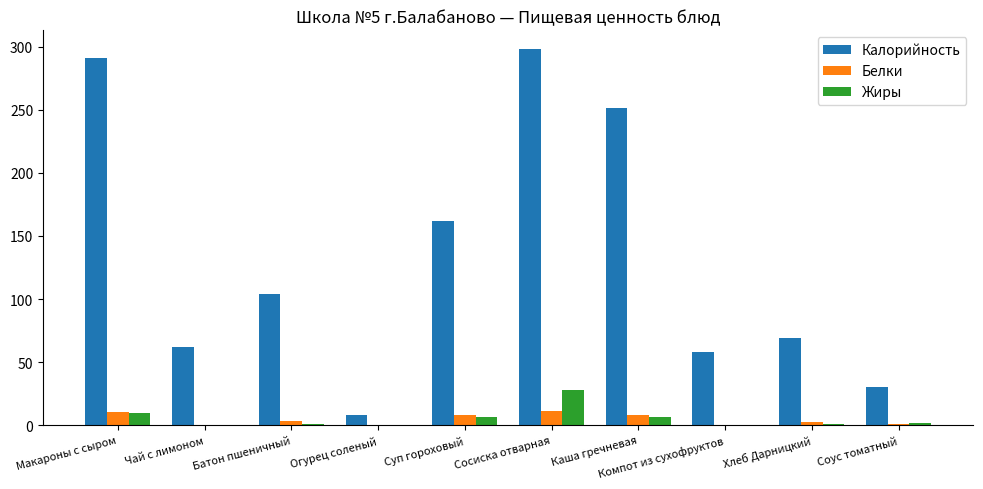

Which series changed the most between Суп гороховый and Хлеб Дарницкий?

Калорийность